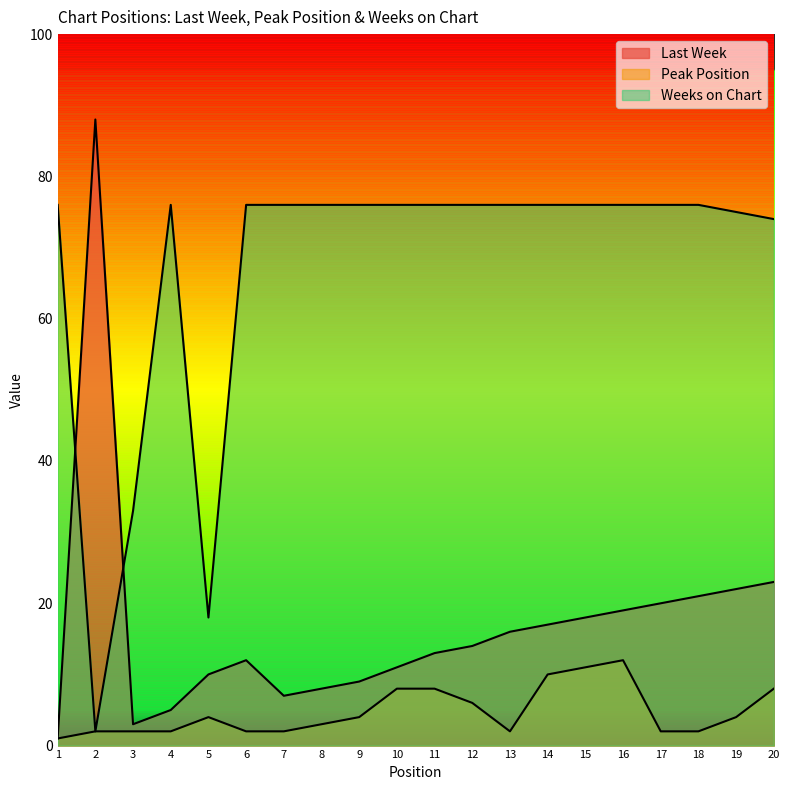

In Last Week, how many points are higher than both neighbors (excluding endpoints)?

2